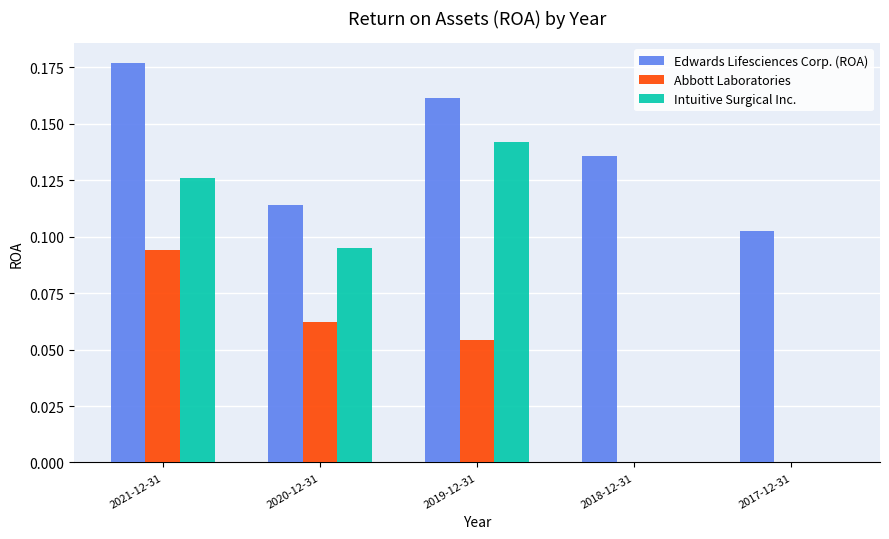

Which series changed the most between 2019-12-31 and 2018-12-31?

Intuitive Surgical Inc.